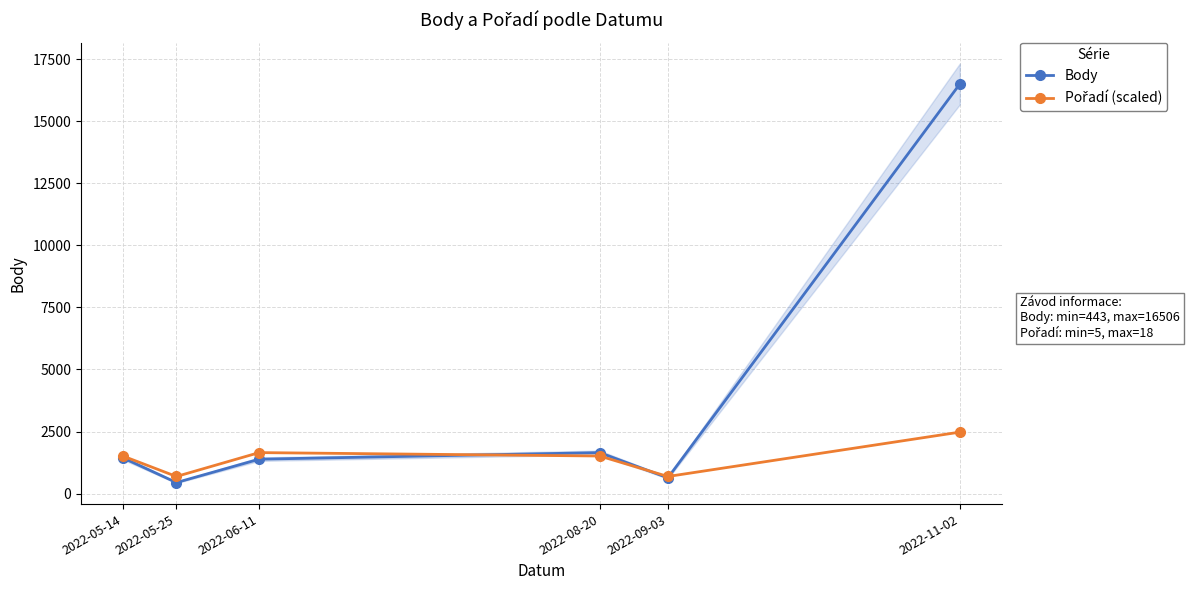

Reading right to left, list all the values displayed in this chart.

Body: 2022-11-02=16506.0	2022-09-03=632.0	2022-08-20=1650.0	2022-06-11=1385.0	2022-05-25=443.0	2022-05-14=1440.0
Pořadí (scaled): 2022-11-02=2475.9	2022-09-03=687.7	2022-08-20=1513.0	2022-06-11=1650.6	2022-05-25=687.7	2022-05-14=1513.0